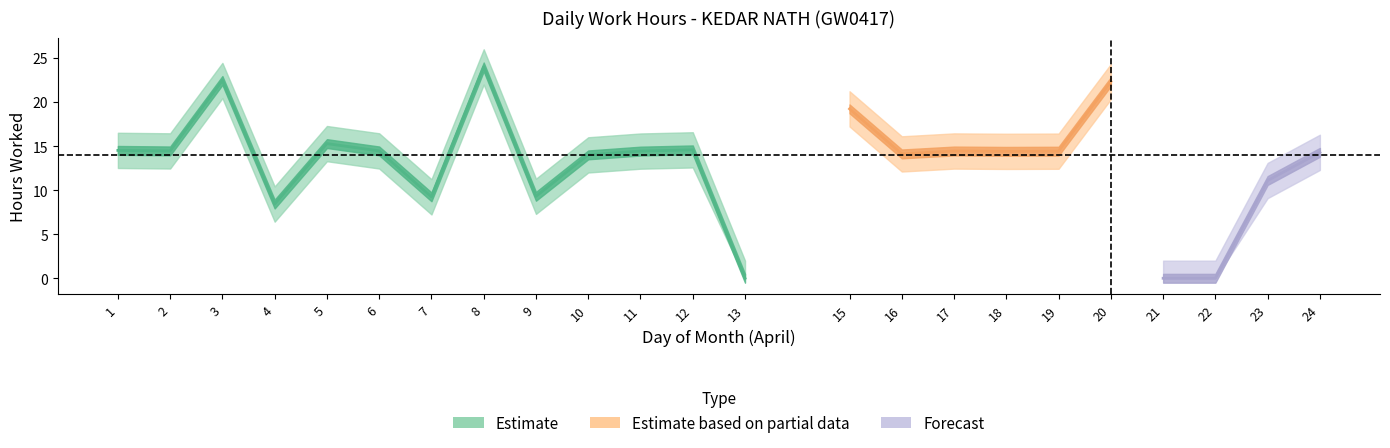

True or false: Low_upper and Low intersect in this chart.

False